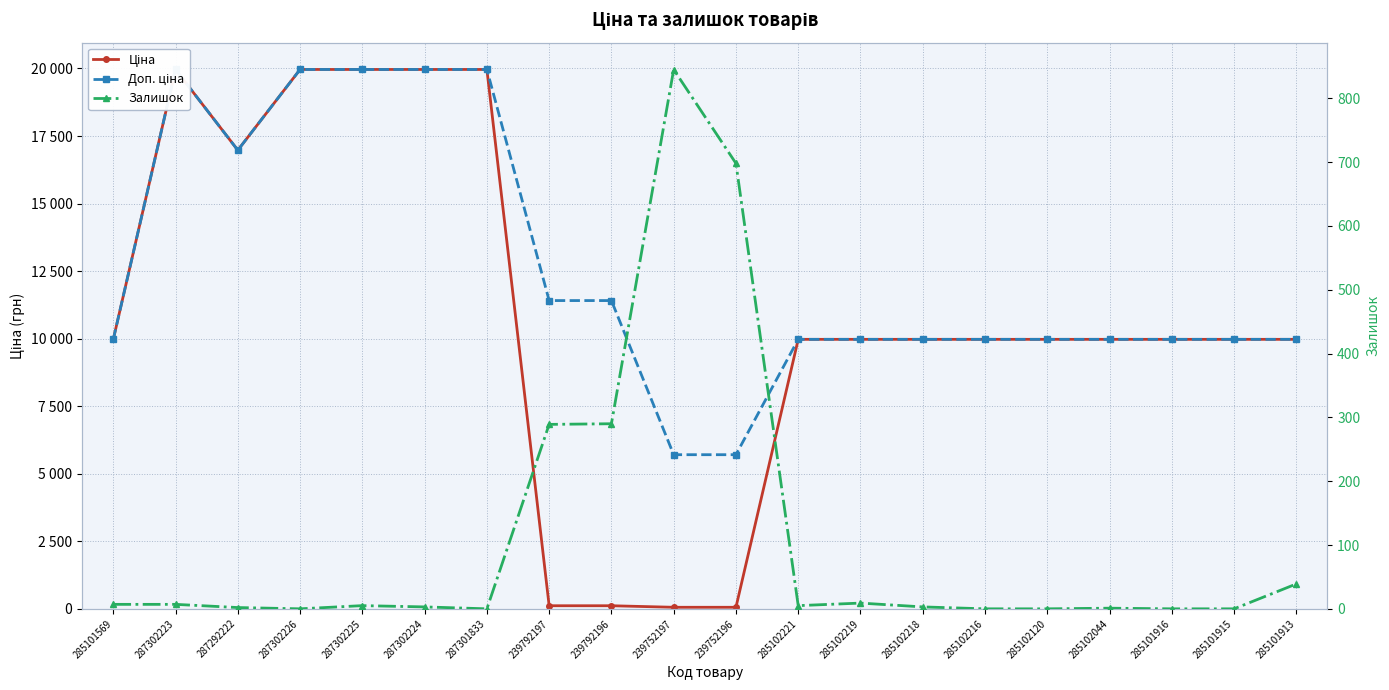

How many interior local peaks does the Залишок series have?

4